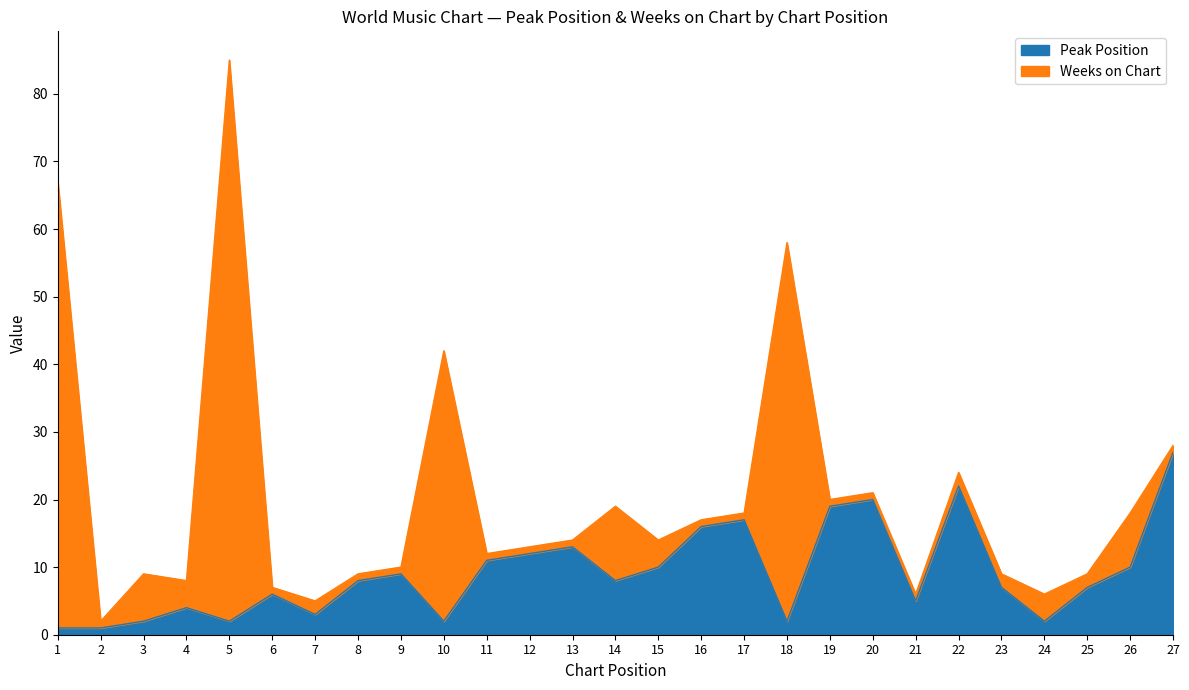

How many data points does each series have?

27